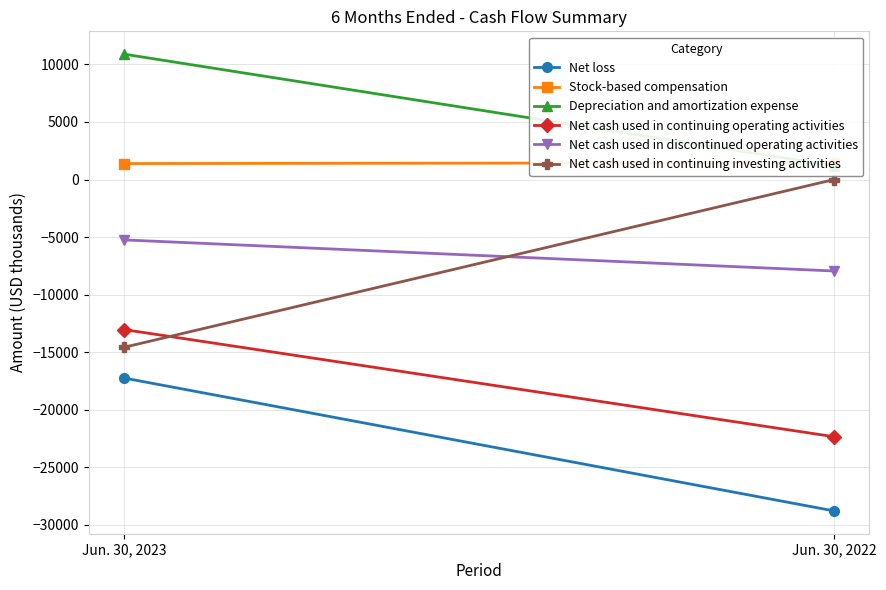

What is the difference between the maximum and minimum values in the Net loss series?

11535